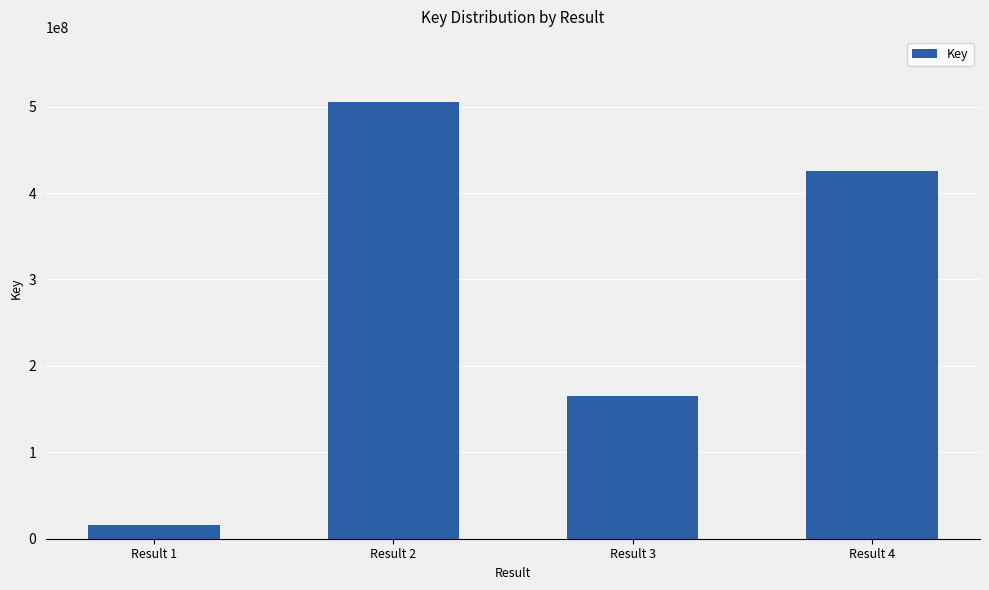

Is it true that the value at Result 4 is 425932876?

True